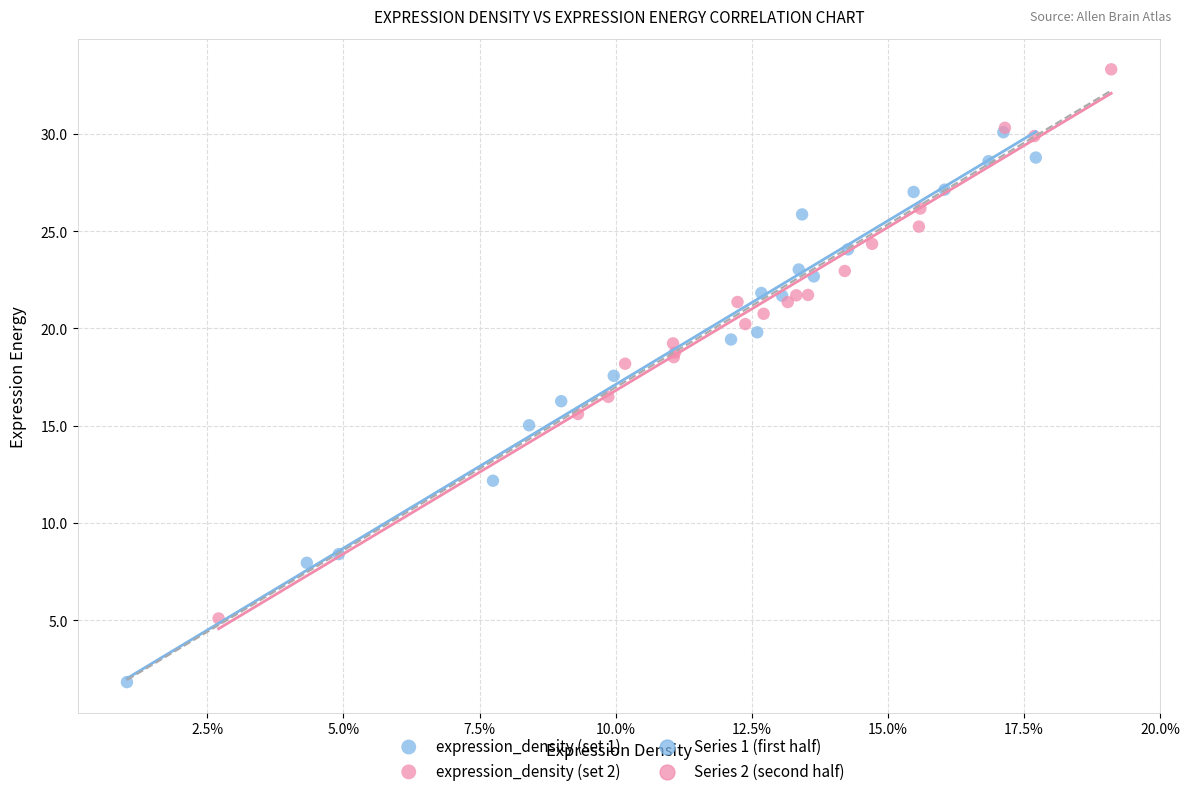

Which series reaches the maximum Y coordinate?

expression_density (set 2)